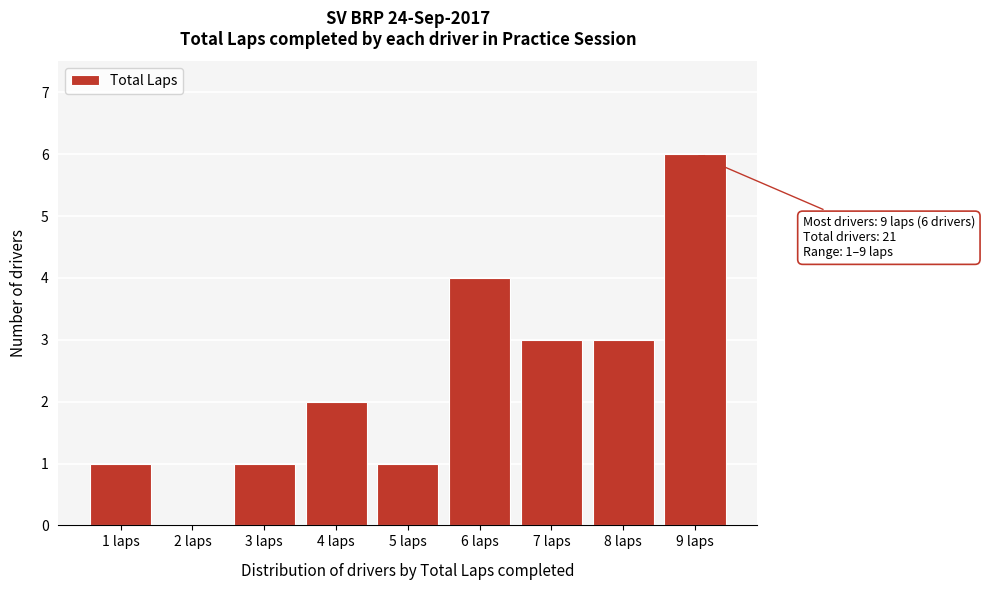

Reading right to left, what are all the values shown in this chart?

9 laps=6	8 laps=3	7 laps=3	6 laps=4	5 laps=1	4 laps=2	3 laps=1	2 laps=0	1 laps=1